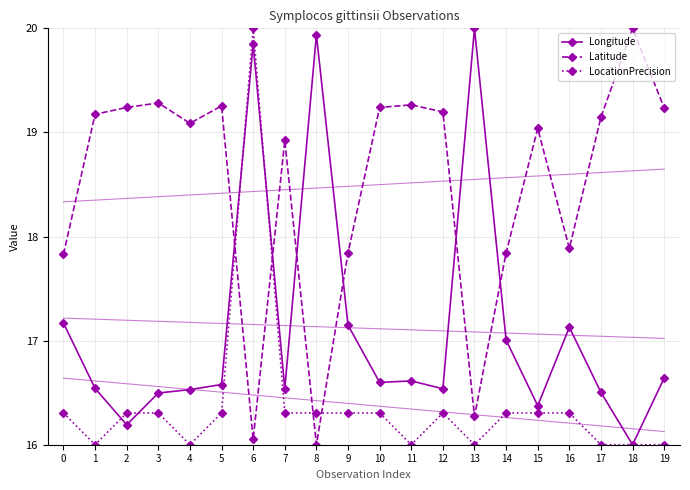

Reading right to left, extract all data points from this chart.

Longitude: 19=16.6	18=16.0	17=16.5	16=17.1	15=16.4	14=17.0	13=20.0	12=16.5	11=16.6	10=16.6	9=17.1	8=19.9	7=16.5	6=19.8	5=16.6	4=16.5	3=16.5	2=16.2	1=16.5	0=17.2
Latitude: 19=19.2	18=20.0	17=19.1	16=17.9	15=19.0	14=17.8	13=16.3	12=19.2	11=19.3	10=19.2	9=17.8	8=16.0	7=18.9	6=16.1	5=19.3	4=19.1	3=19.3	2=19.2	1=19.2	0=17.8
LocationPrecision: 19=16.0	18=16.0	17=16.0	16=16.3	15=16.3	14=16.3	13=16.0	12=16.3	11=16.0	10=16.3	9=16.3	8=16.3	7=16.3	6=20.0	5=16.3	4=16.0	3=16.3	2=16.3	1=16.0	0=16.3